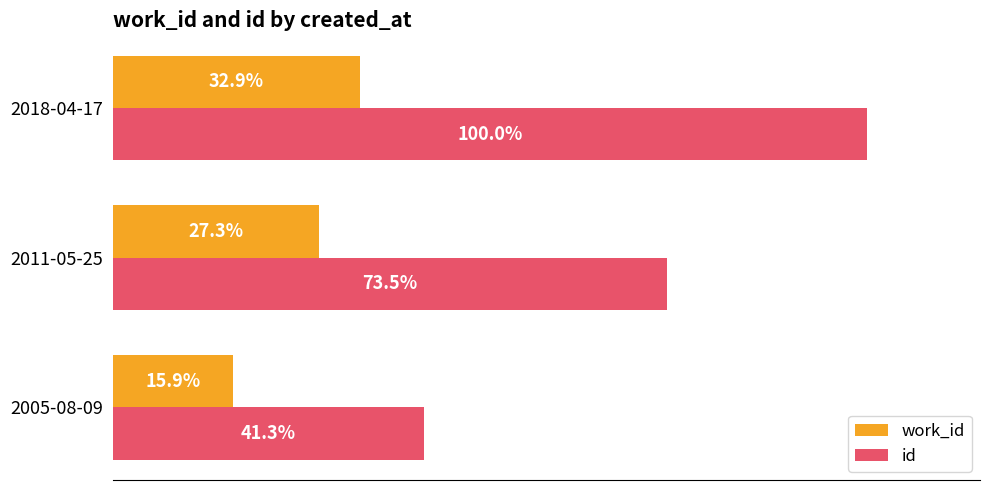

What are all the series names shown in the legend?

work_id, id